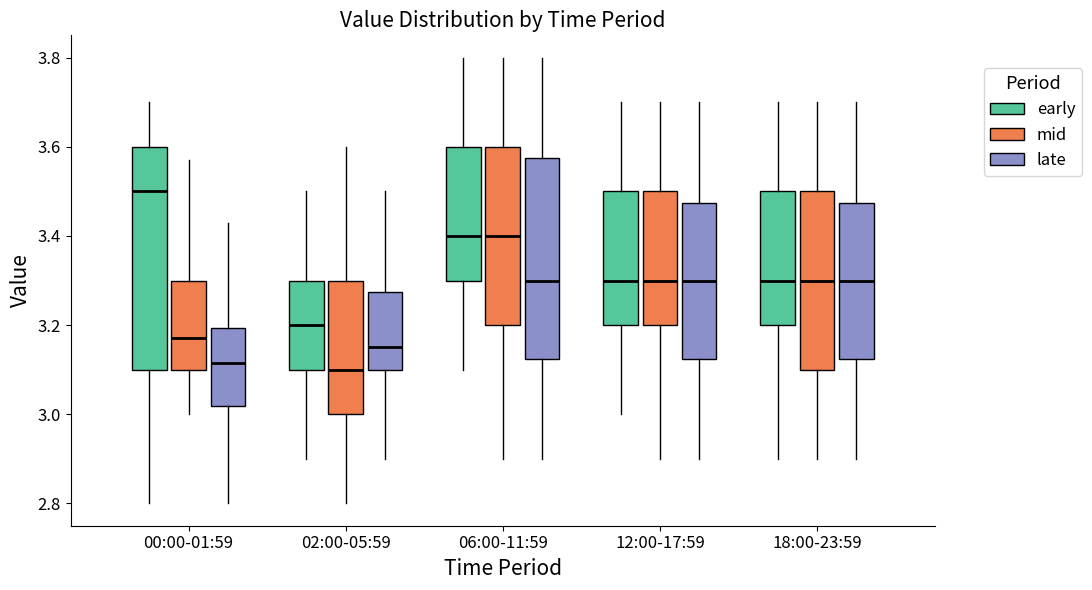

Where does the upper whisker of the box for 02:00-05:59 (early) end on the y-axis? The values are not printed on the chart, so give them approximately, as read against the axis.

3.50